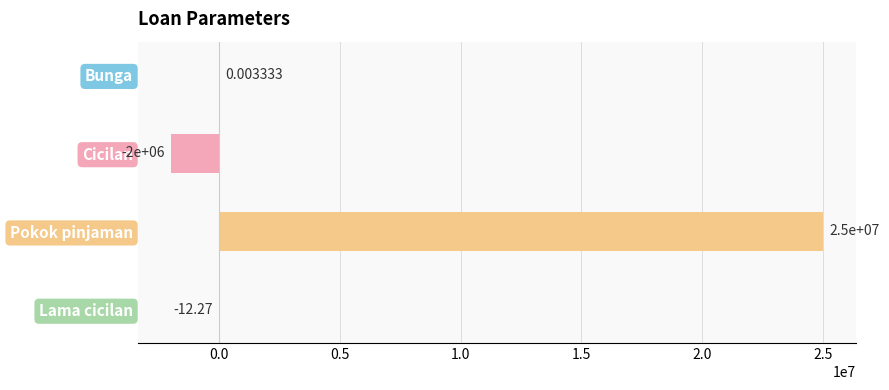

Which has a higher value, Bunga or Cicilan?

Bunga